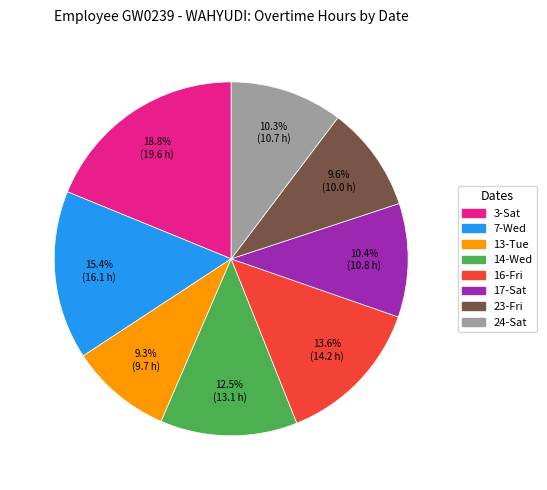

What is the largest slice in the pie chart?

3-Sat